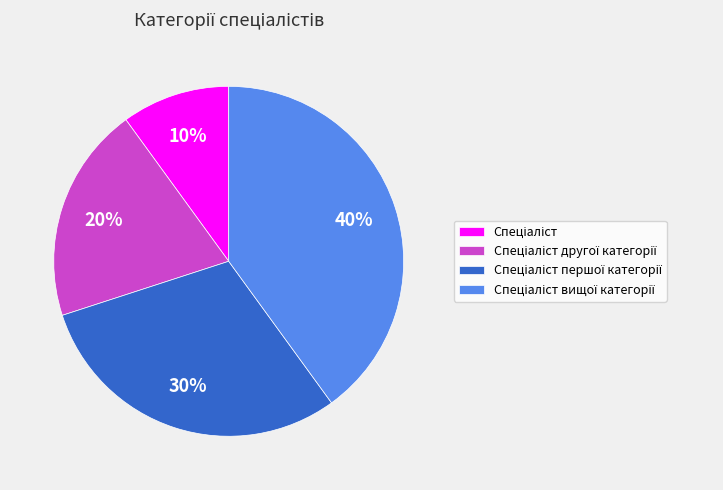

To the nearest percent, what is the difference between the largest and smallest slice percentages?

30%